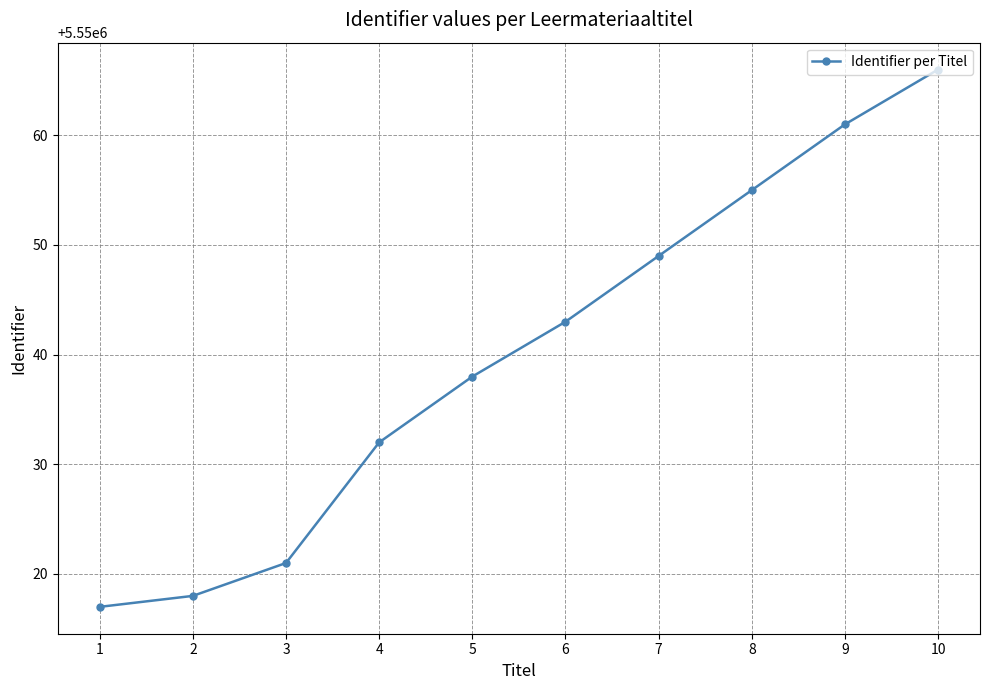

What is the difference between the maximum and minimum values?

49